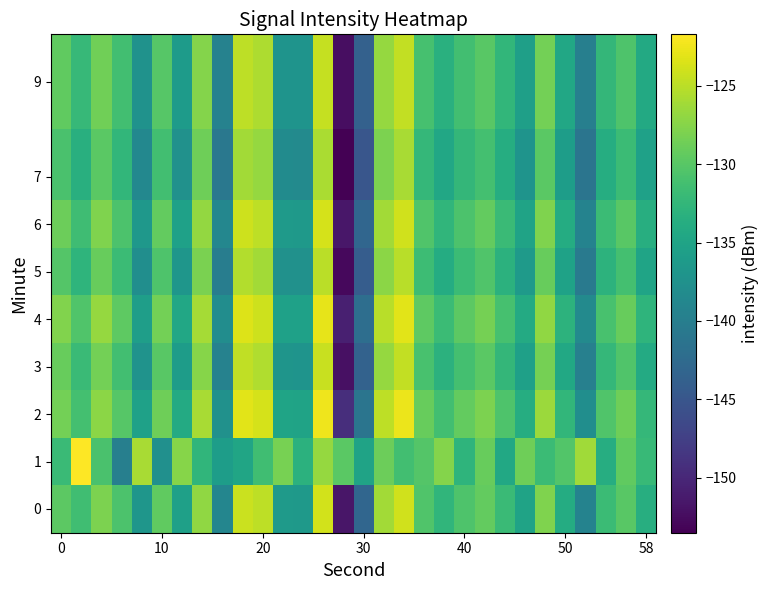

Count the number of categories in the chart.

30